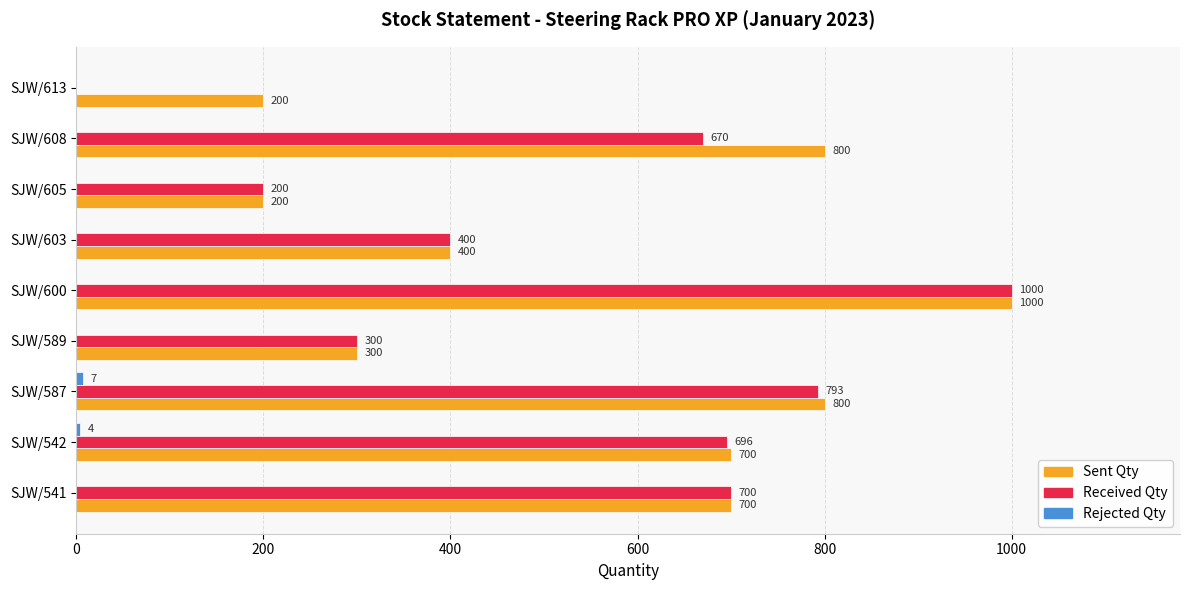

What is the approximate value of Sent Qty at SJW/603?

400